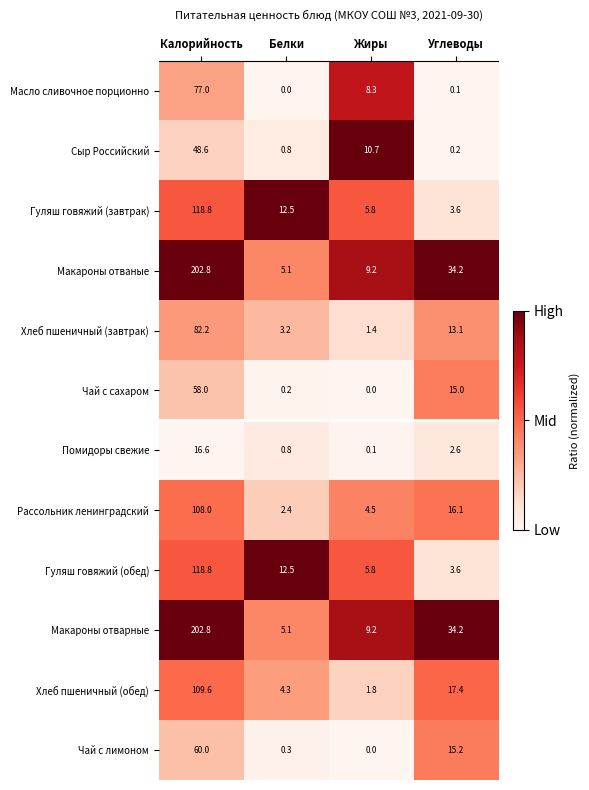

Where is Сыр Российский nearest to the value 24?

Жиры